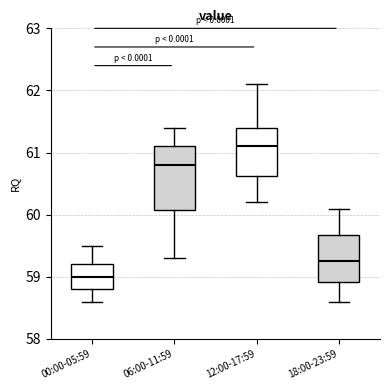

Which box's median line is the highest?

12:00-17:59